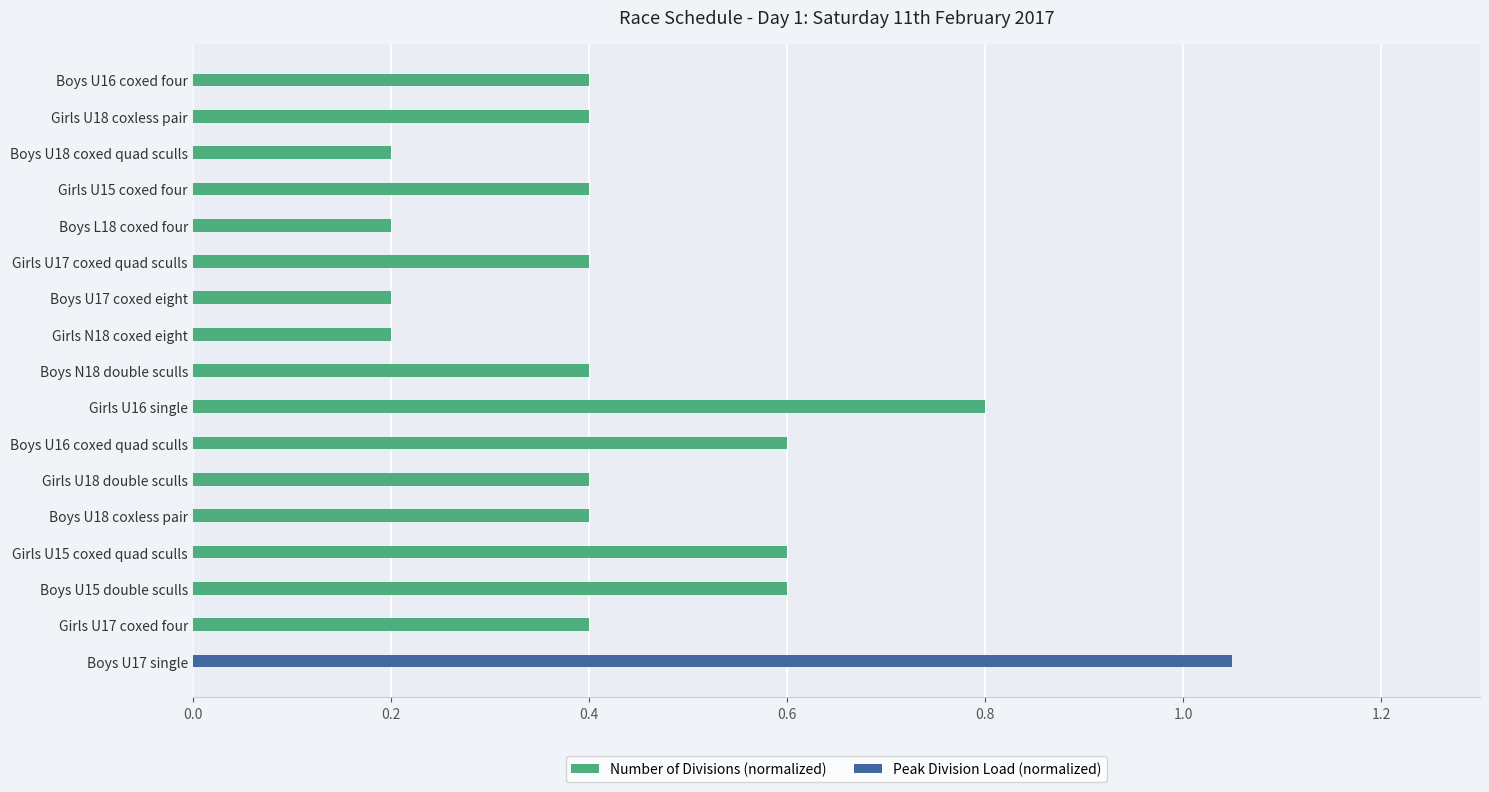

Rank the series at Girls U17 coxed four from highest to lowest value.

Number of Divisions (normalized), Peak Division Load (normalized)